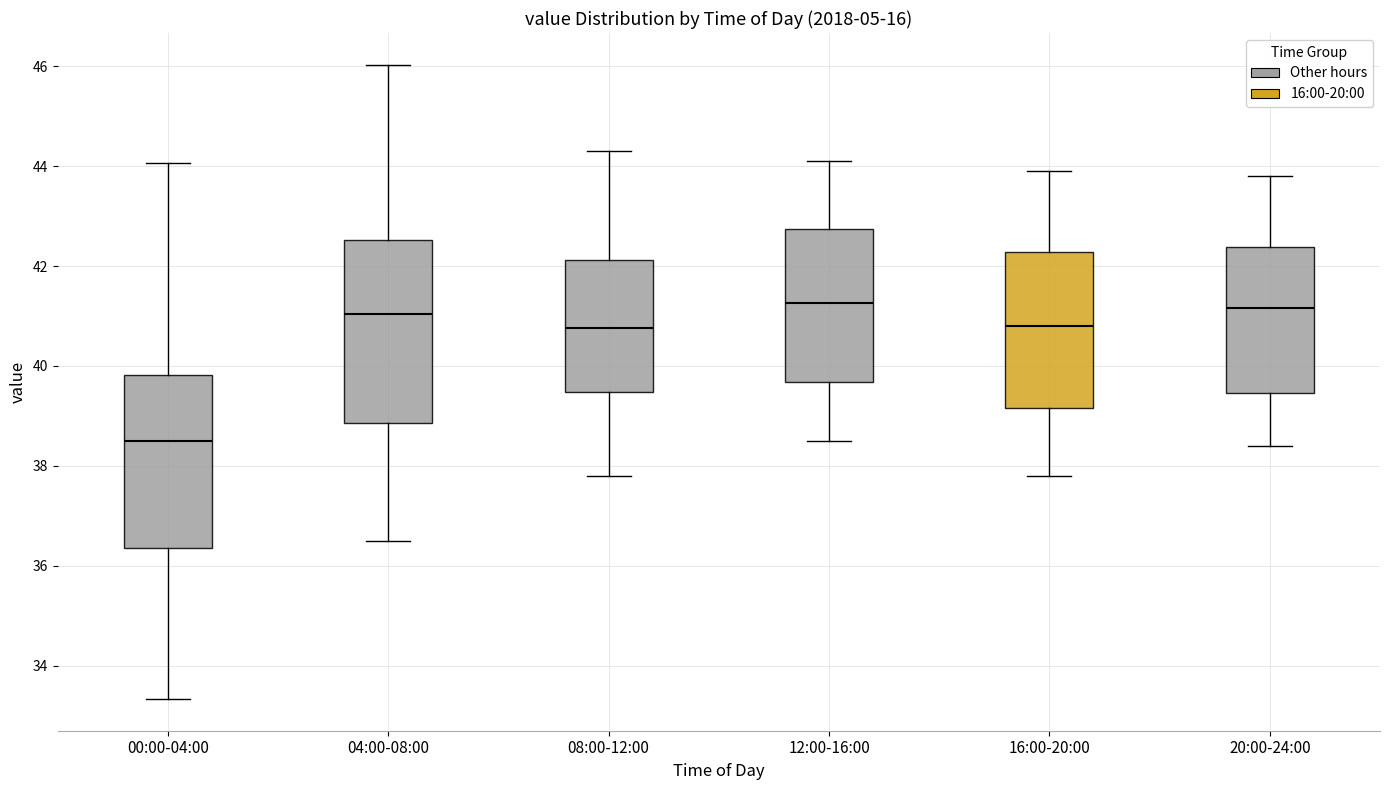

Reading left to right, read every box against the y-axis: the position of its median line, the range the box covers, and the ends of its whiskers. The values are not printed on the chart, so give them approximately, as read against the axis.

00:00-04:00: median 38.6, box 36.4 to 39.8, whiskers 33.4 to 44.0
04:00-08:00: median 41.0, box 38.8 to 42.6, whiskers 36.6 to 46.0
08:00-12:00: median 40.8, box 39.4 to 42.2, whiskers 37.8 to 44.4
12:00-16:00: median 41.2, box 39.6 to 42.8, whiskers 38.6 to 44.2
16:00-20:00: median 40.8, box 39.2 to 42.2, whiskers 37.8 to 44.0
20:00-24:00: median 41.2, box 39.4 to 42.4, whiskers 38.4 to 43.8